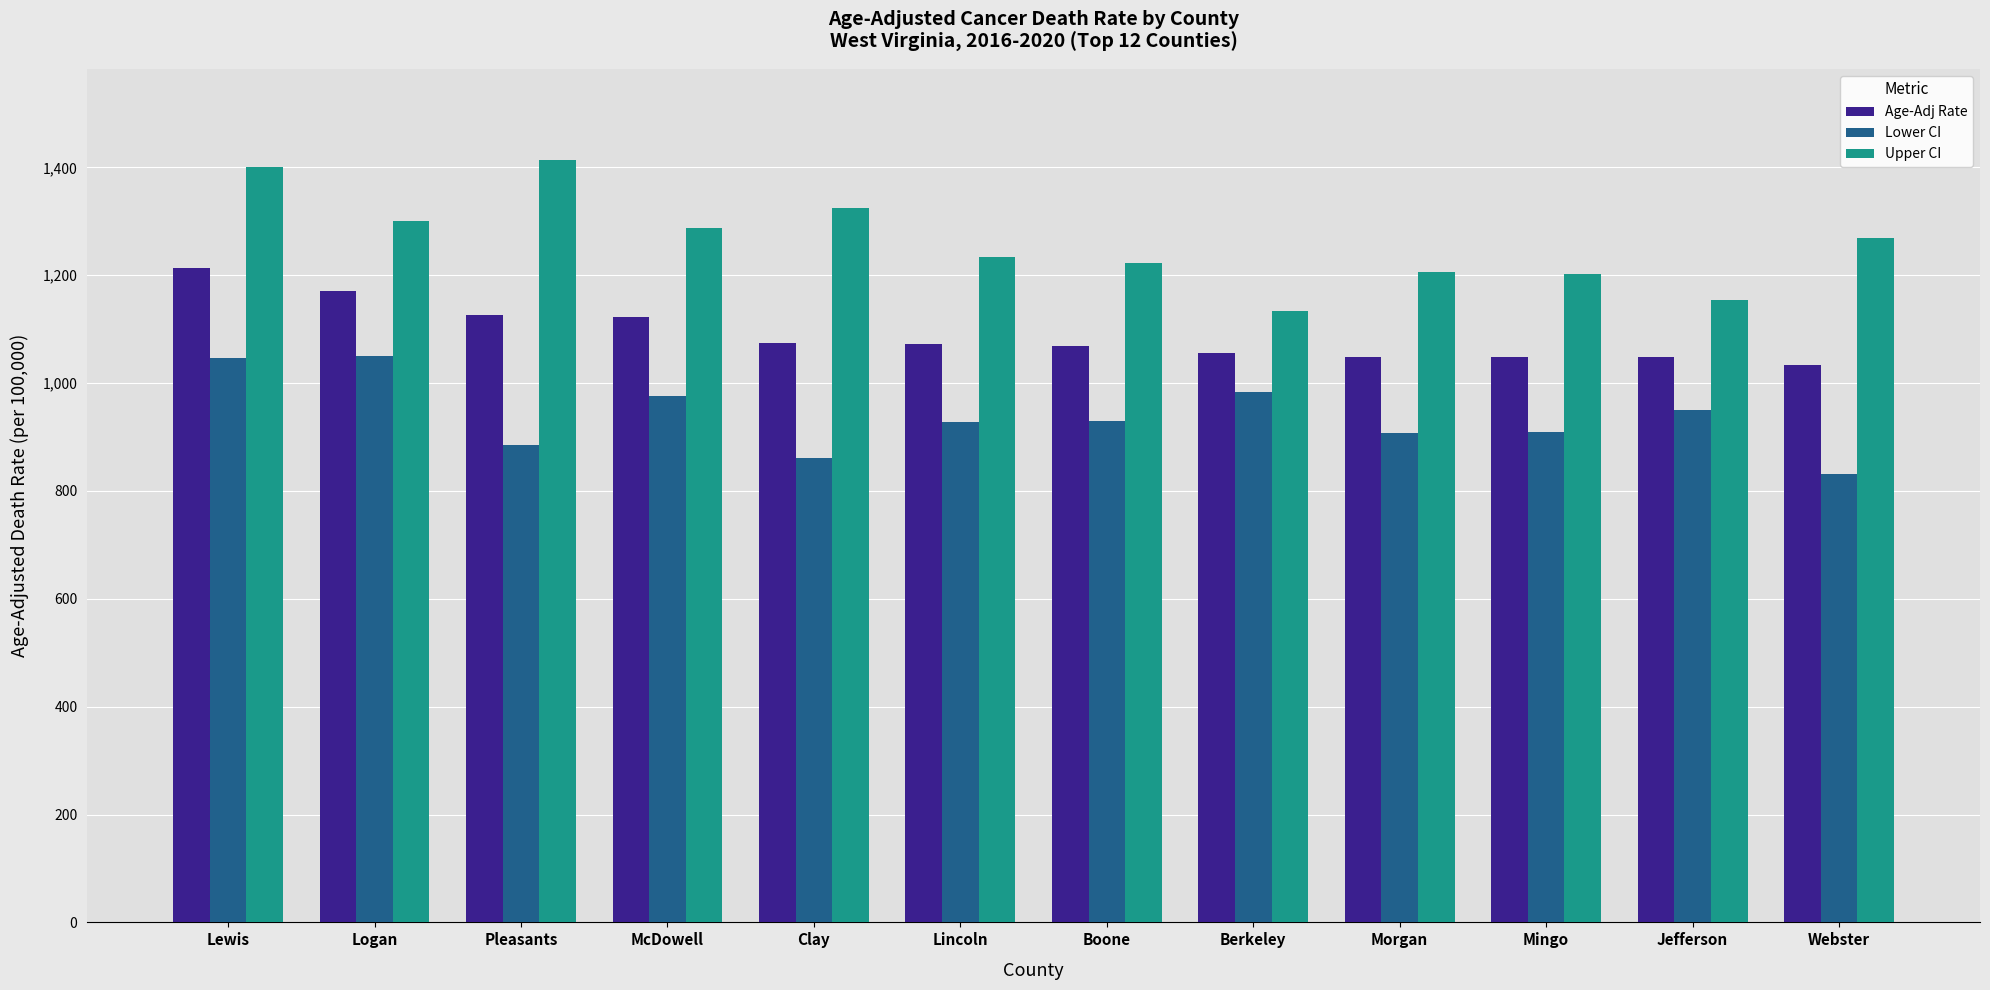

The Lower CI series shows 1450.9 at McDowell. True or false?

False